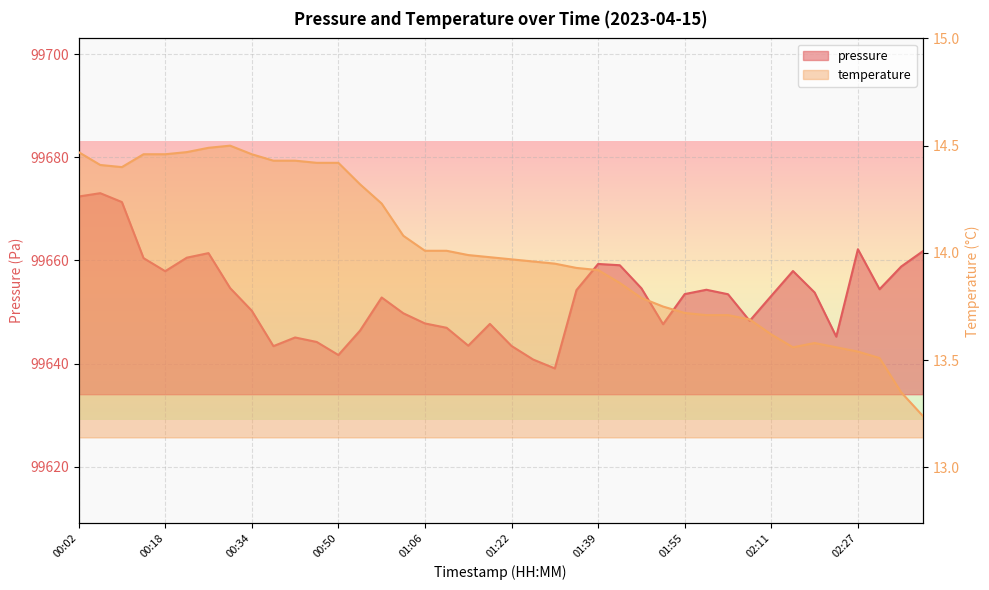

True or false: temperature and pressure intersect in this chart.

False